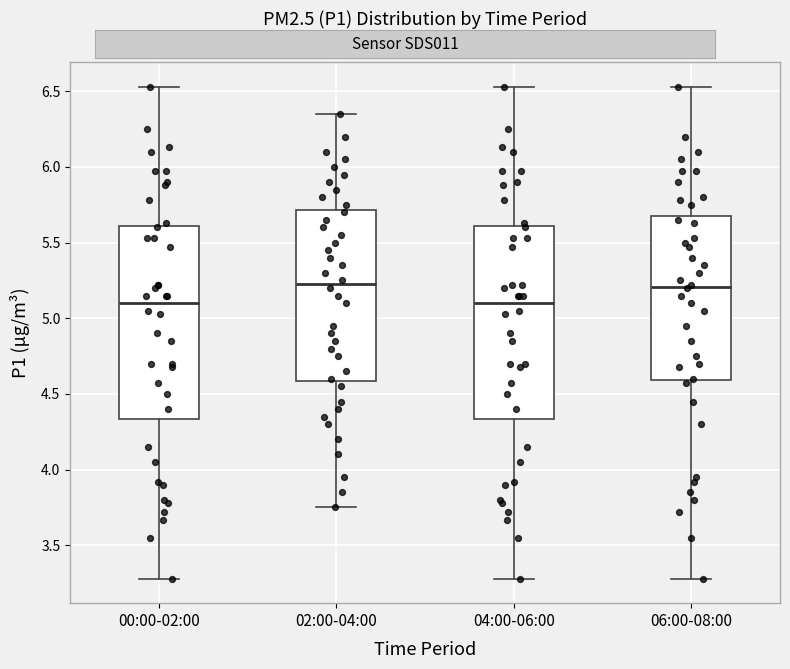

Reading left to right, transcribe this box plot: for each box, give where its median line is, the range the box spans, and where its two whiskers end, as read against the y-axis. The values are not printed on the chart, so give them approximately, as read against the axis.

00:00-02:00: median 5.10, box 4.35 to 5.60, whiskers 3.30 to 6.55
02:00-04:00: median 5.25, box 4.60 to 5.70, whiskers 3.75 to 6.35
04:00-06:00: median 5.10, box 4.35 to 5.60, whiskers 3.30 to 6.55
06:00-08:00: median 5.20, box 4.60 to 5.70, whiskers 3.30 to 6.55